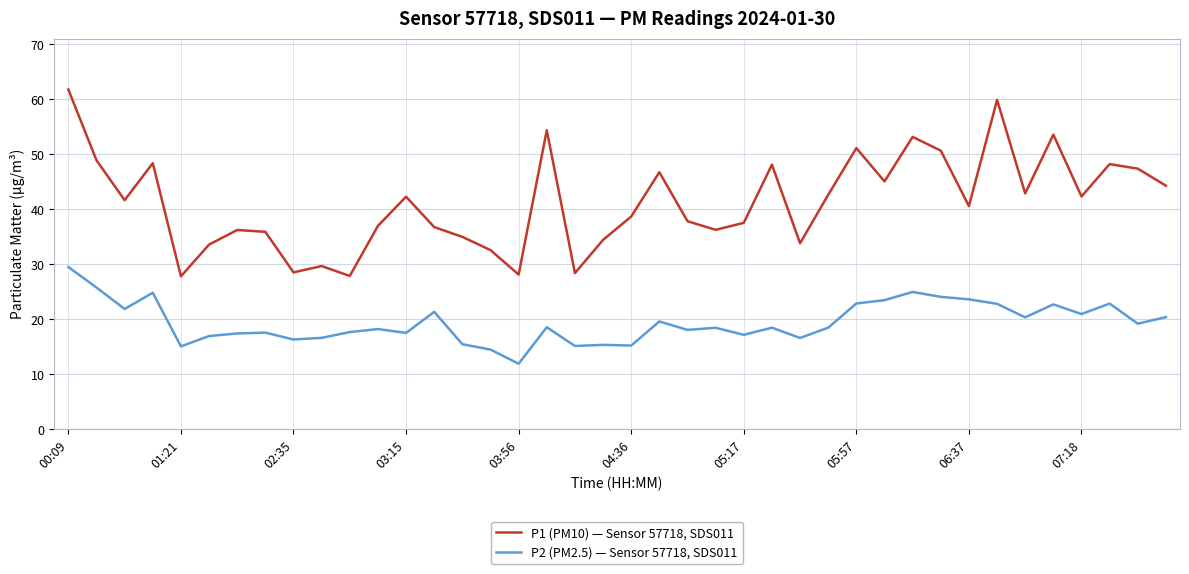

What is the difference between the maximum and minimum values in the P2 (PM2.5) — Sensor 57718, SDS011 series?

17.6